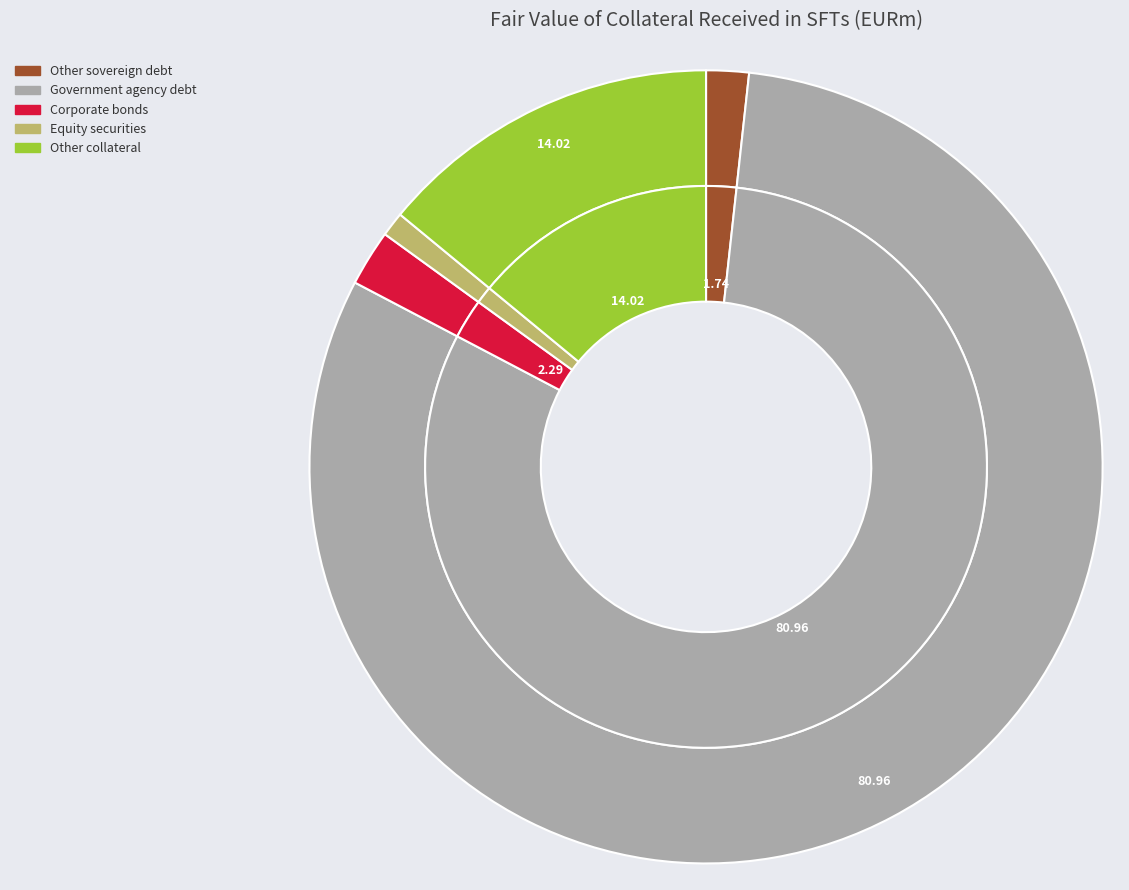

Is the sum of Equity securities and Government agency debt greater than half?

Yes